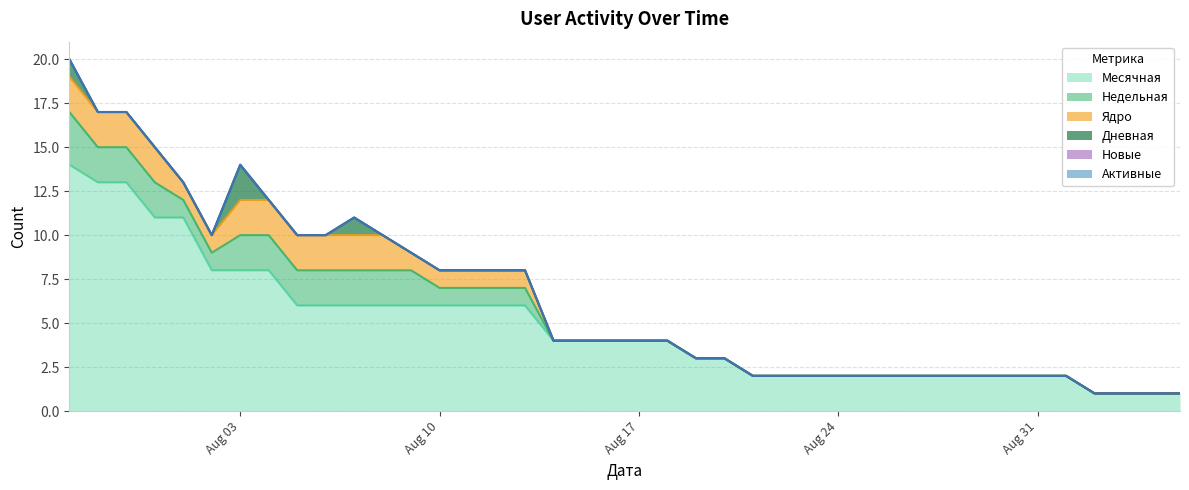

Is it true that Месячная equals 1 at 18?

False